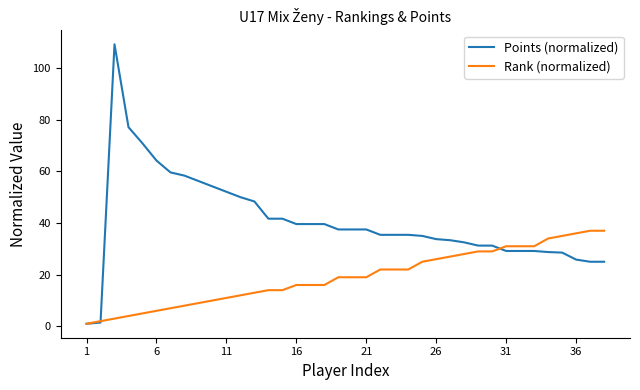

Rank the series by their average value, from highest to lowest.

Points (normalized), Rank (normalized)